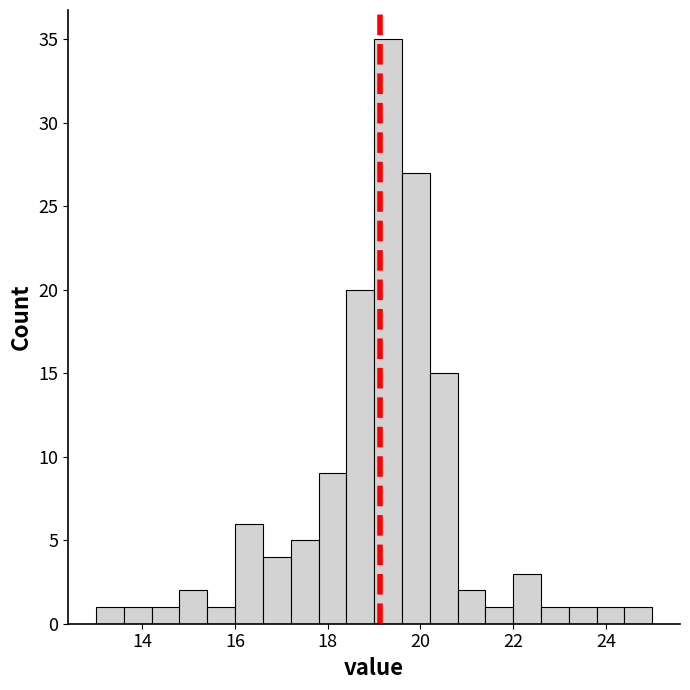

Read against the x-axis, roughly where is the centre of the tallest bar?

19.4